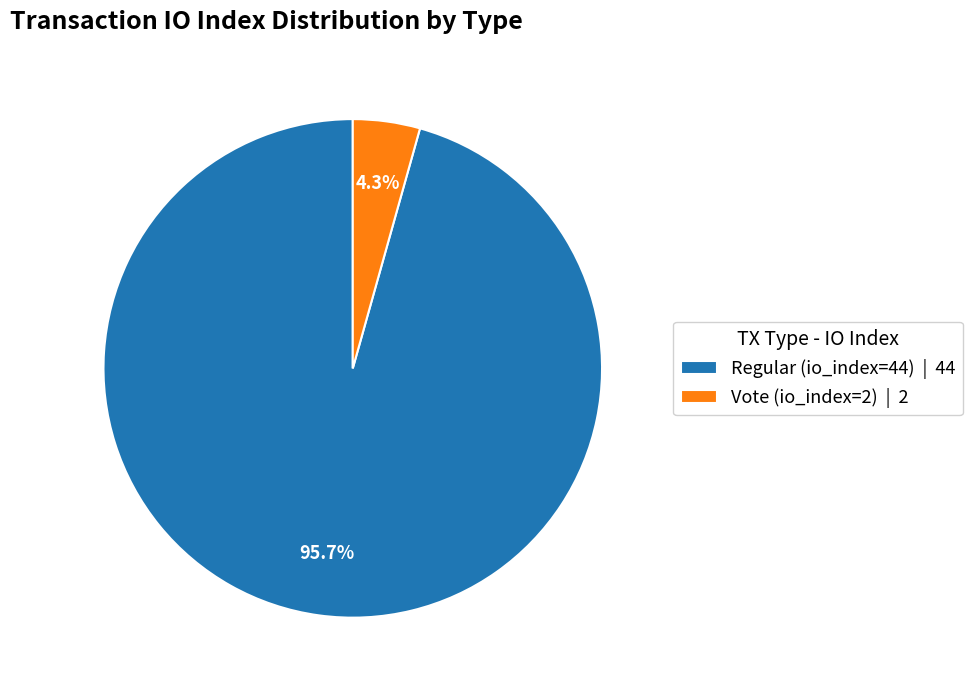

The Regular (io_index=44) slice represents 96% of the pie. True or false?

True